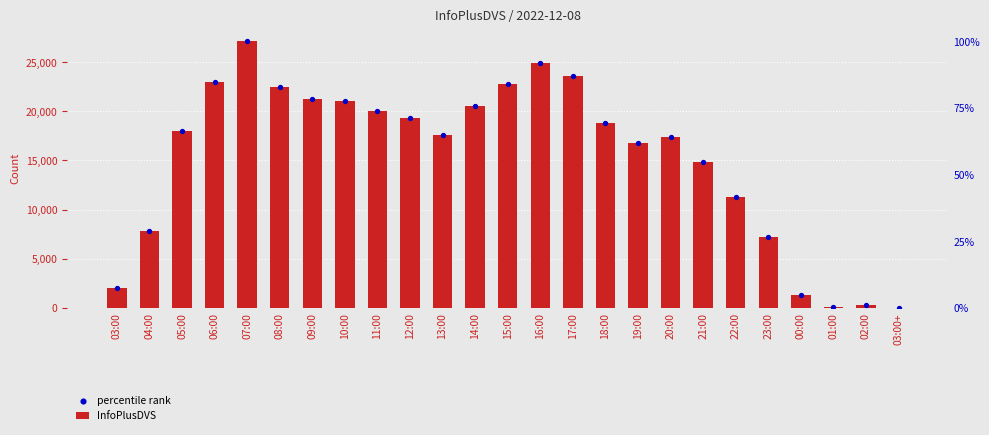

What is the total value across all series at 09:00?

42540.0